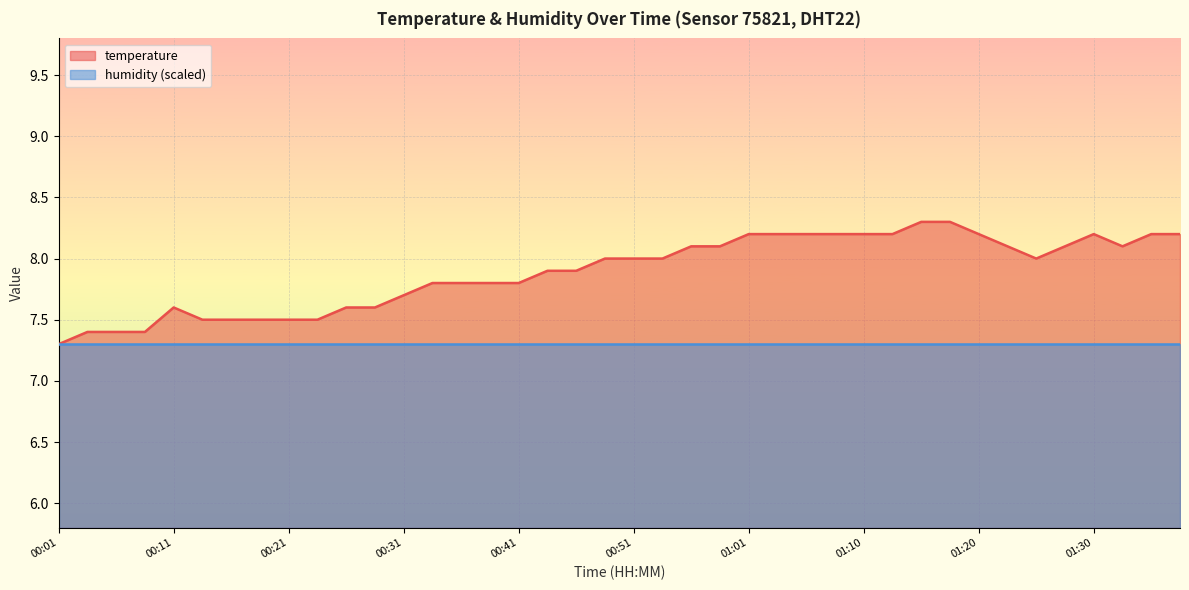

What is the value of the 21st point from the left?

8.0